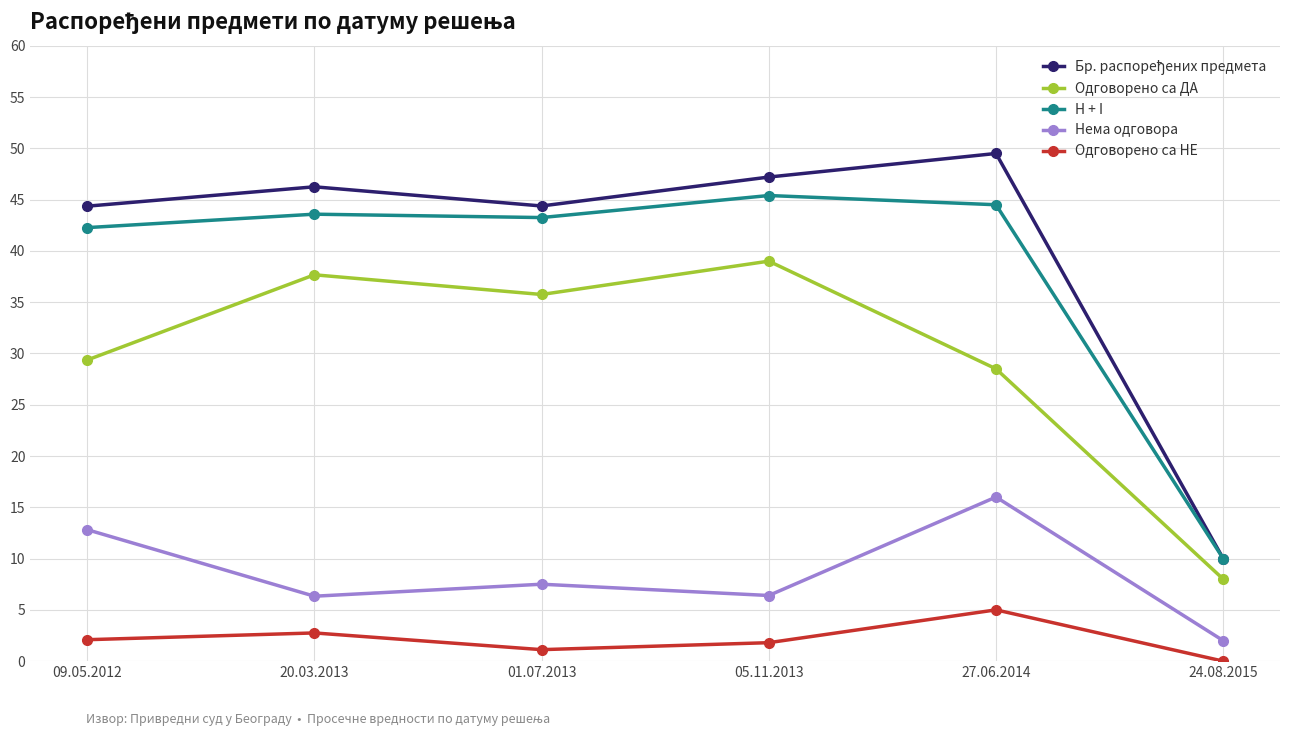

How many data points does each series have?

6